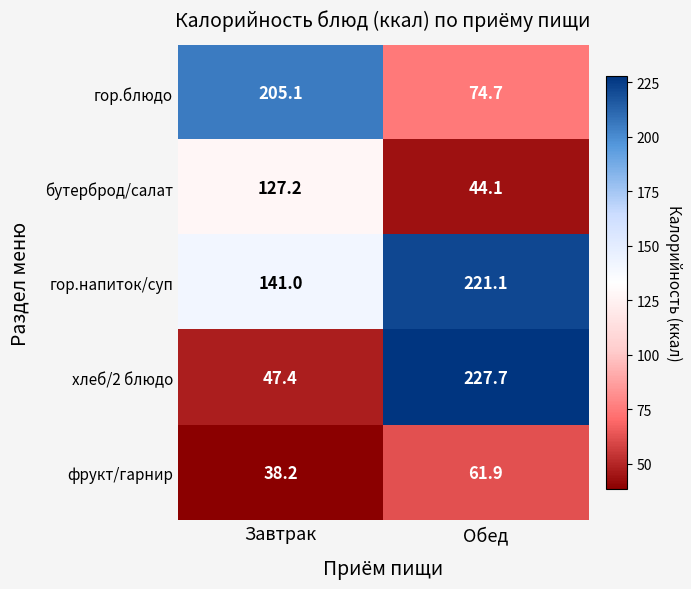

At which label does бутерброд/салат first exceed 127?

Завтрак